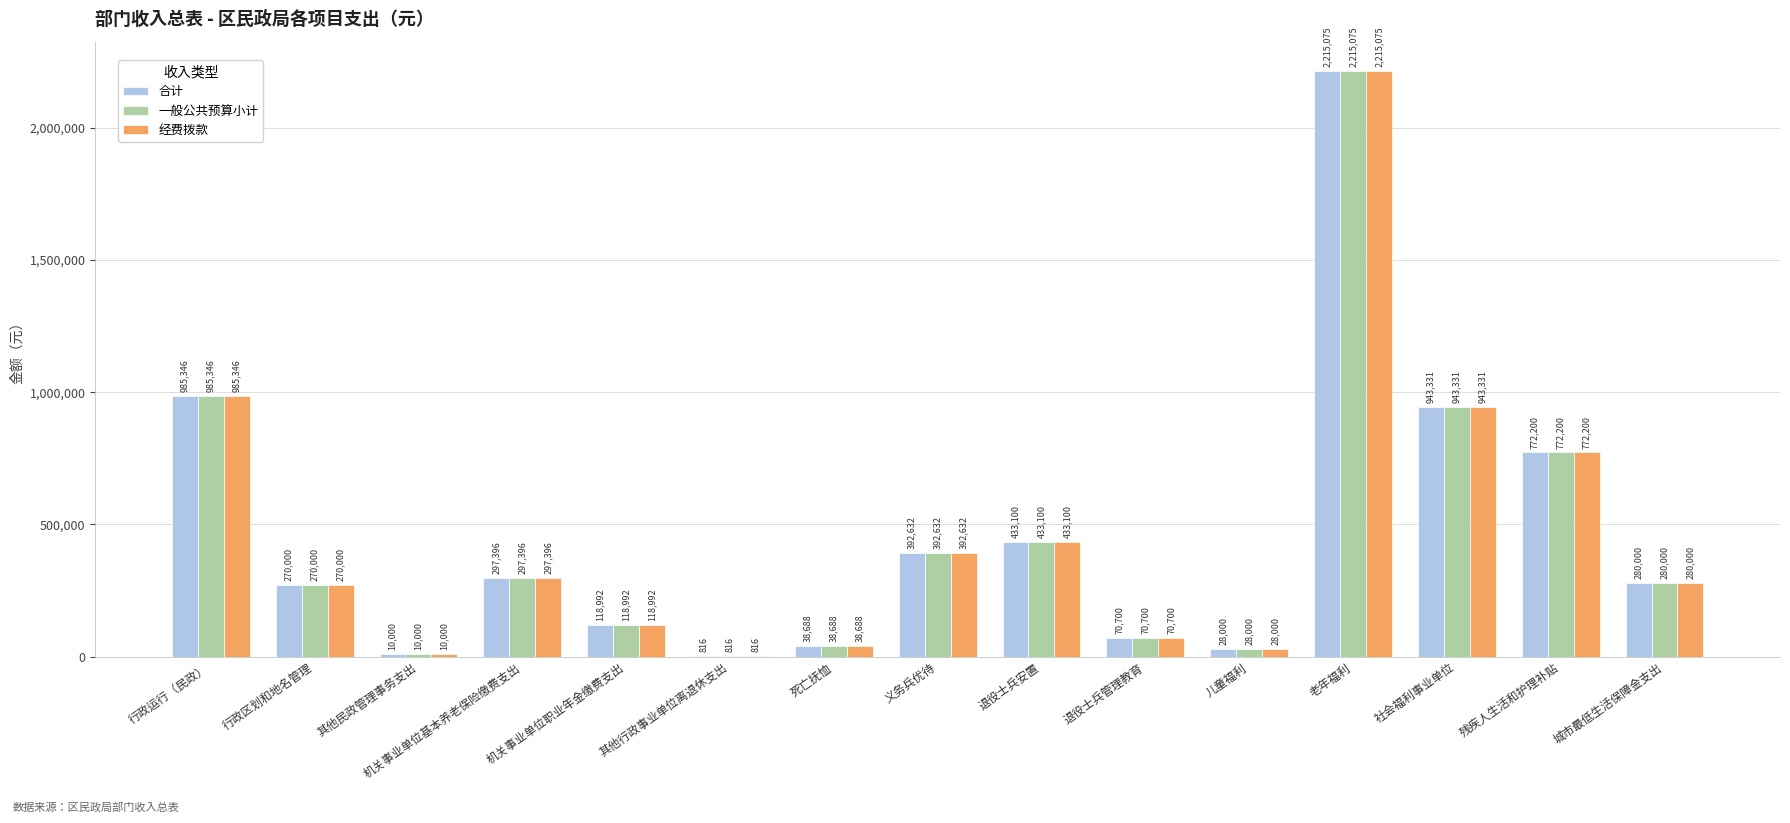

At which label is 一般公共预算小计 closest to 1107945?

行政运行（民政）